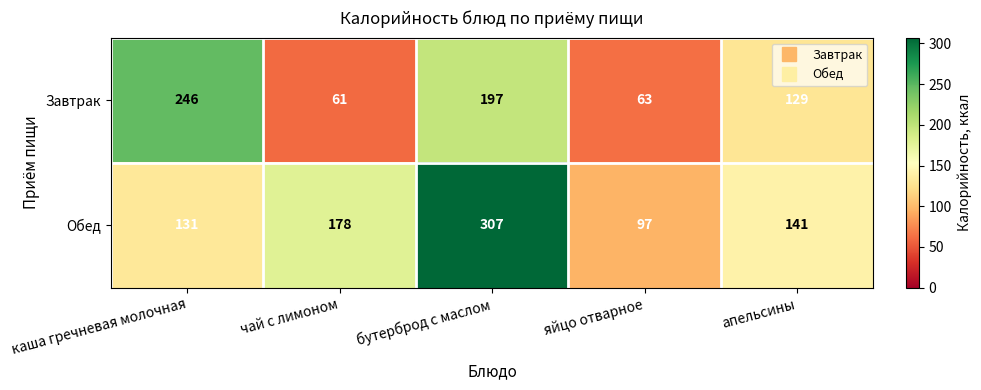

Which series has the largest range (max minus min)?

Обед